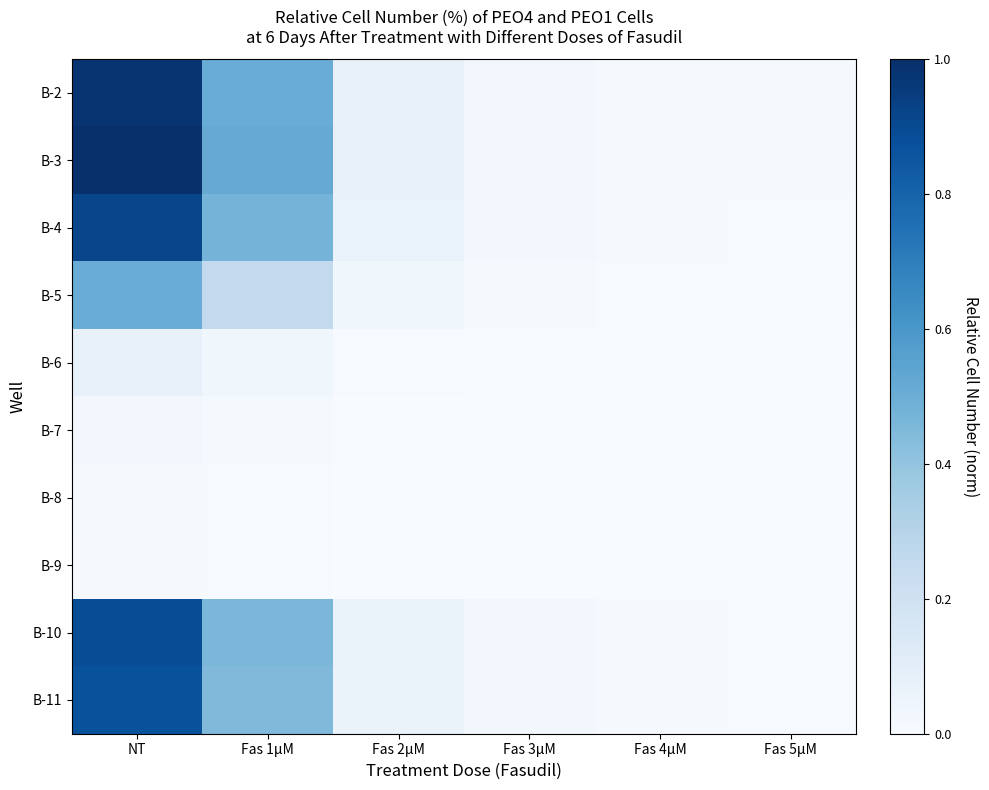

Which label corresponds to the largest value in the chart?

NT